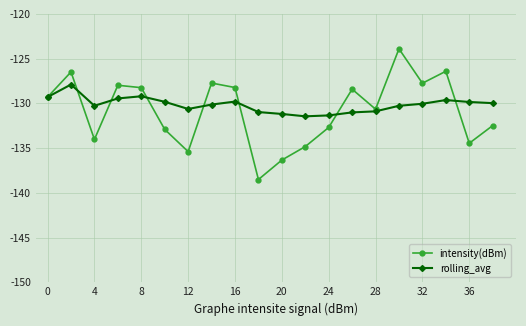

Count the number of categories in the chart.

20